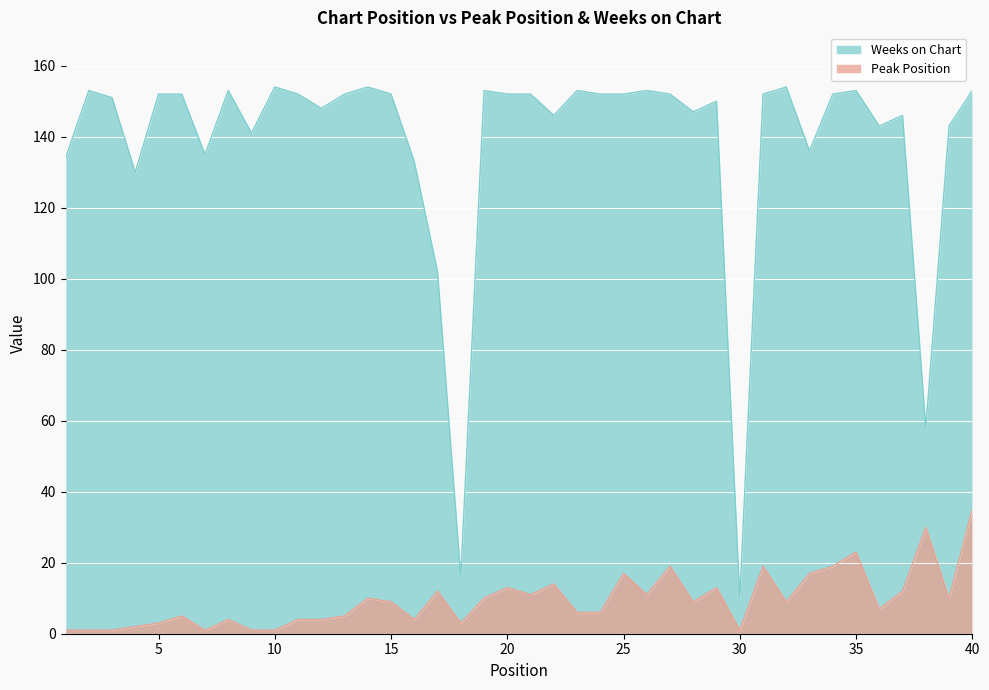

Rank the series by their maximum value, from highest to lowest.

Weeks on Chart, Peak Position